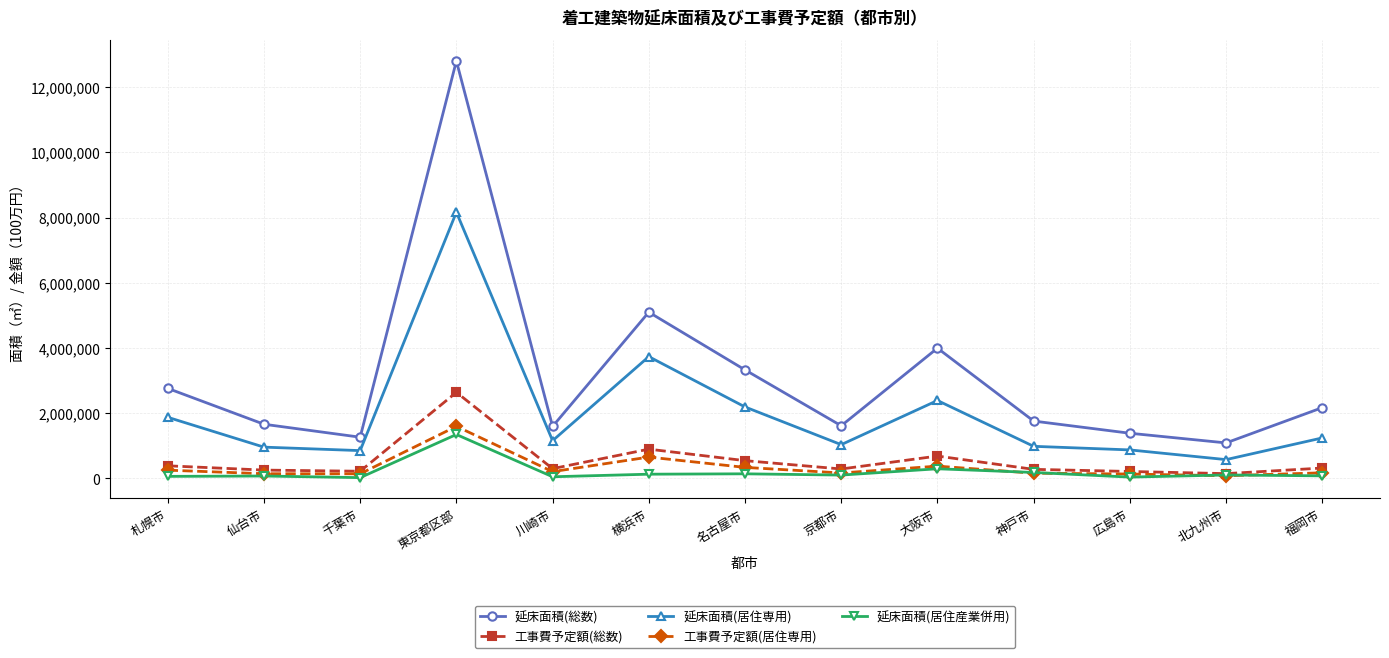

True or false: 延床面積(居住専用) and 工事費予定額(居住専用) cross at least once.

False